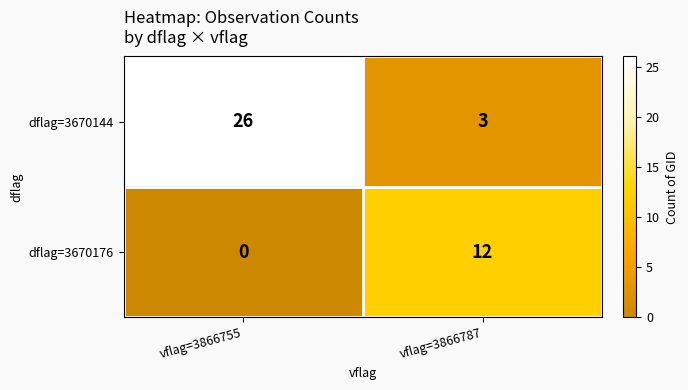

Which category has the lowest value across all series?

vflag=3866755